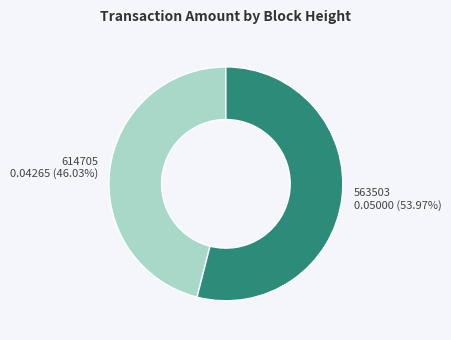

True or false: 614705 accounts for 57% of the total.

False